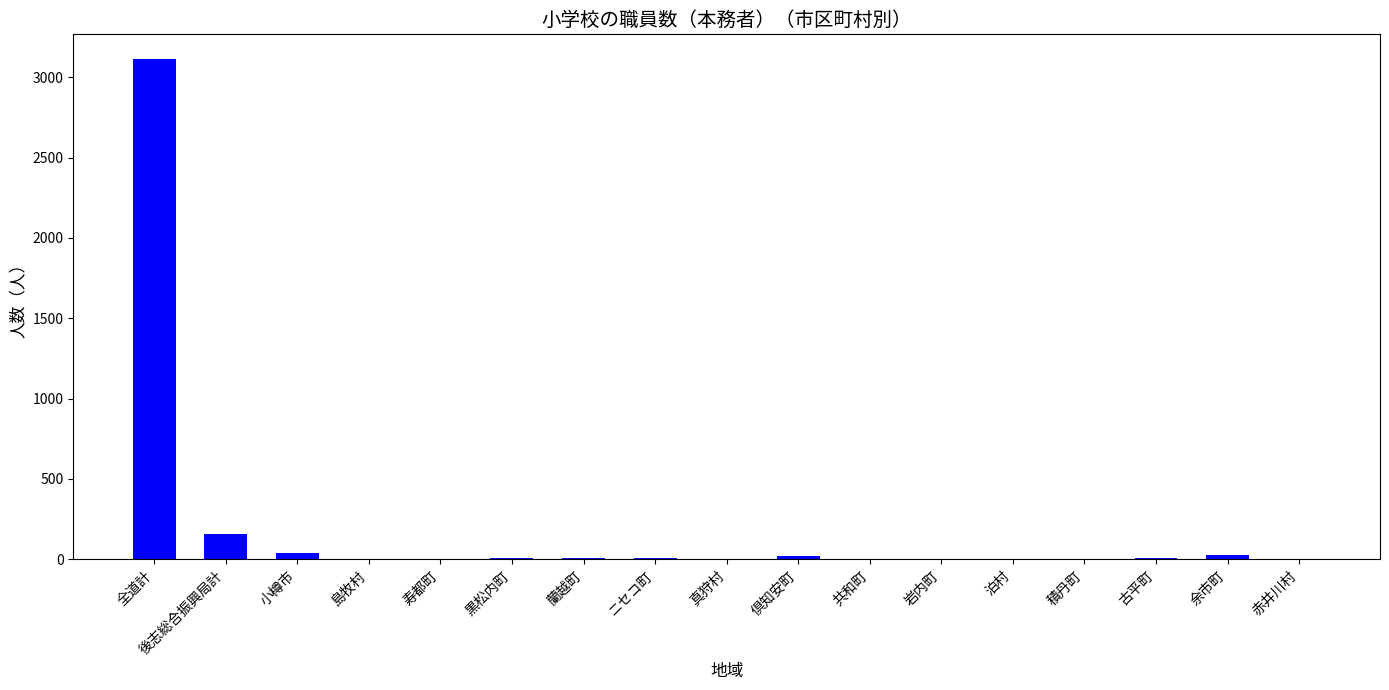

How many data points does each series have?

17